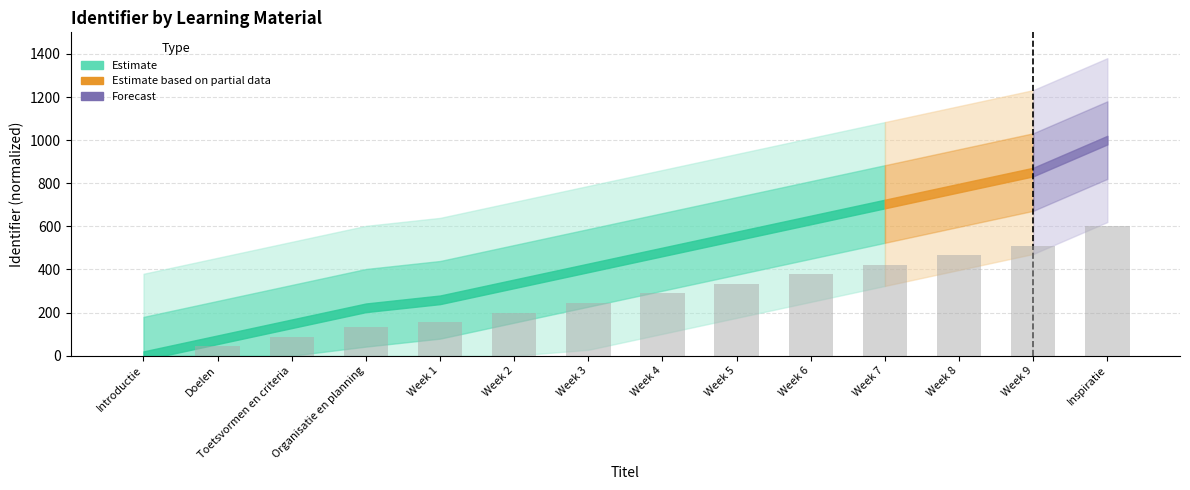

The chart shows a value of 200.0 at Week 2. True or false?

True